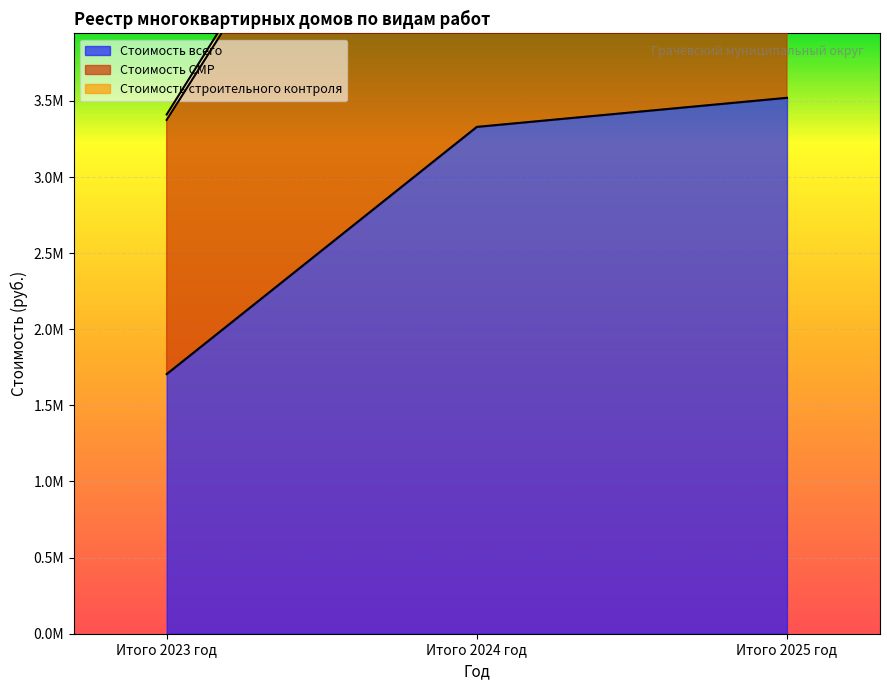

What is the sum of the Стоимость всего values at Итого 2024 год and Итого 2023 год?

5035044.4